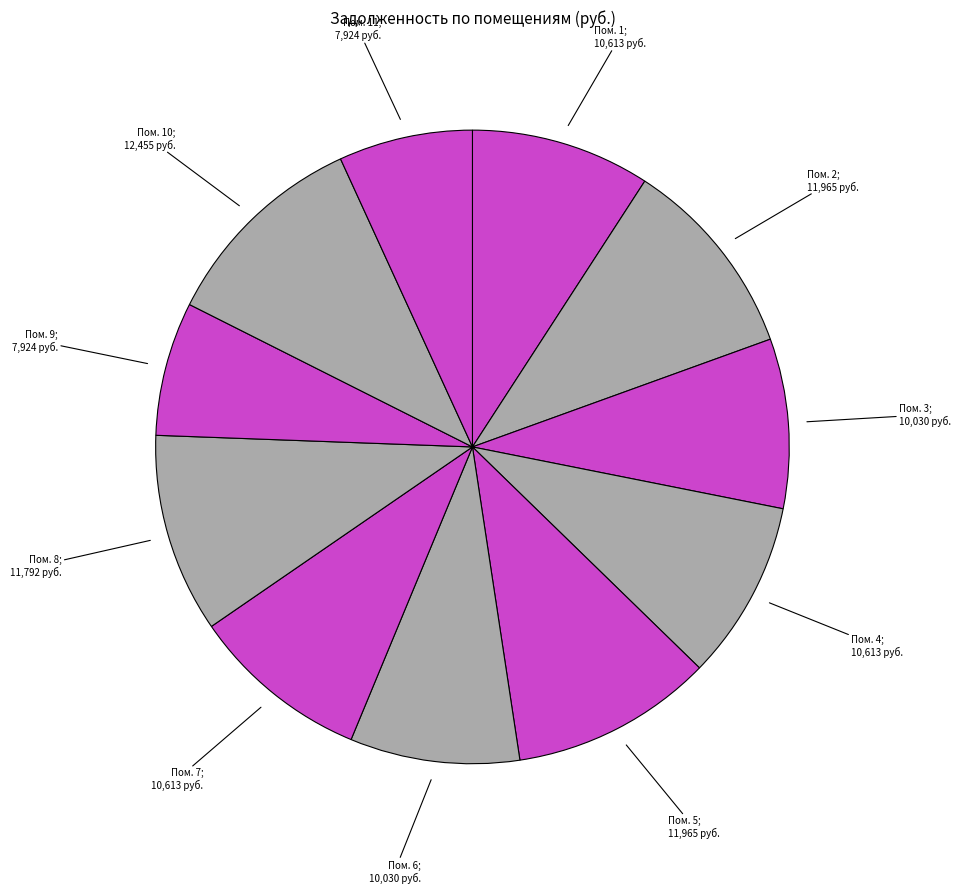

How many slices are in this pie chart?

11